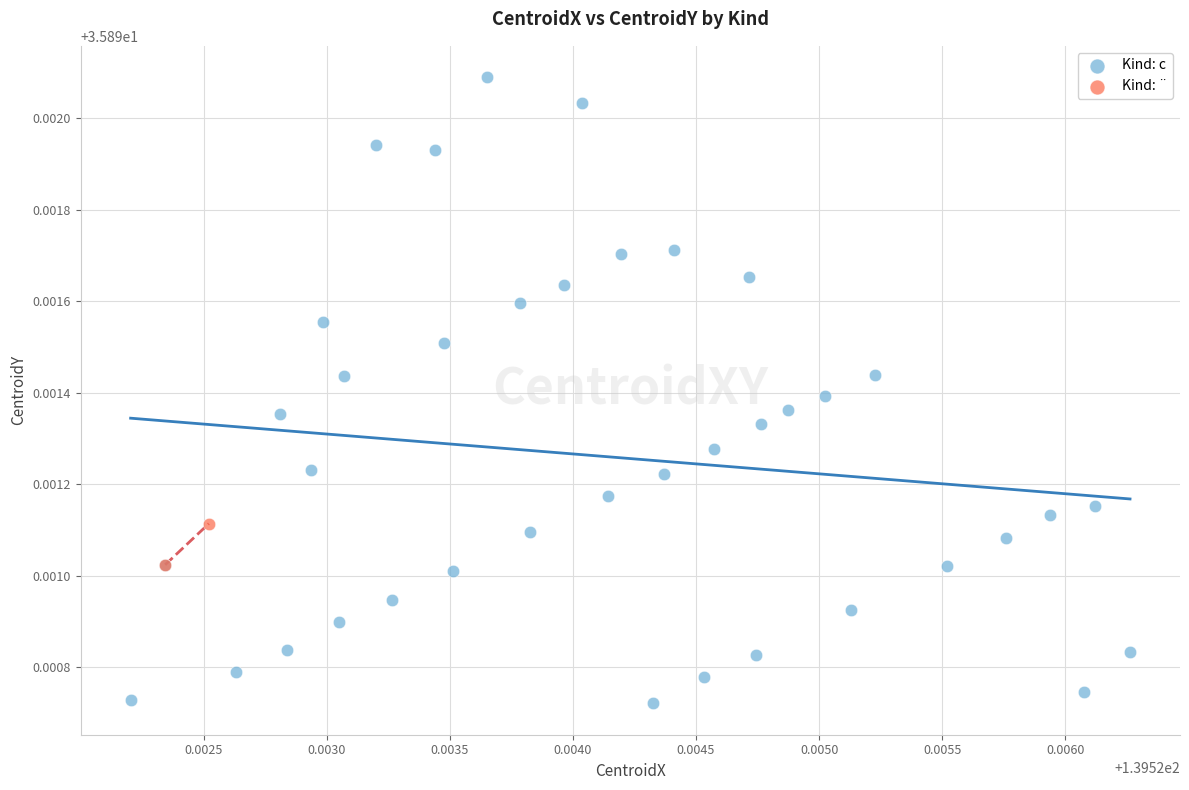

What are all the series names shown in the legend?

Kind: c, Kind: ¨